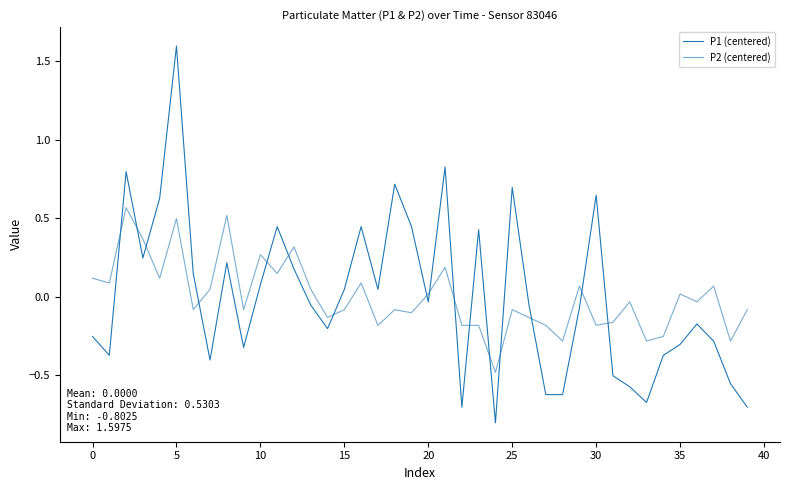

What is the highest value of the P1 (centered) series?

1.6